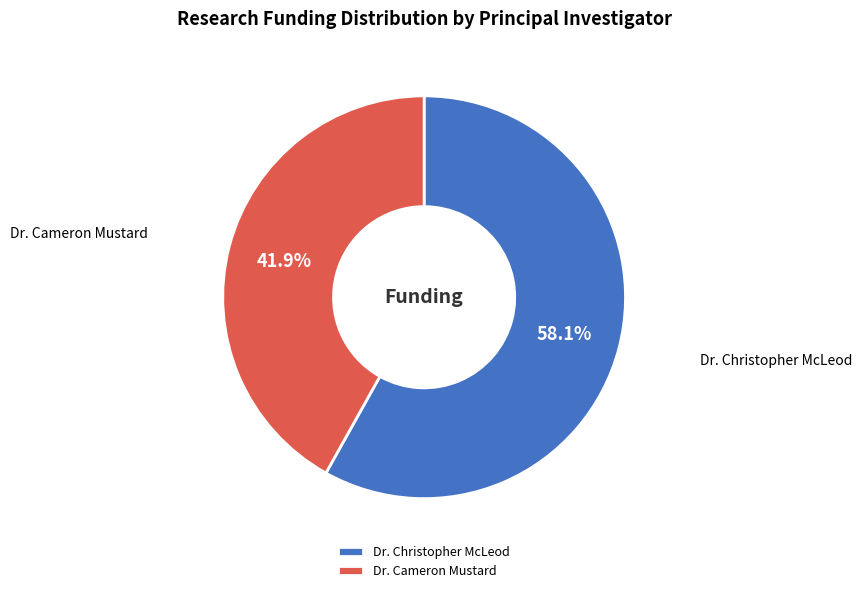

How many slices are in this pie chart?

2